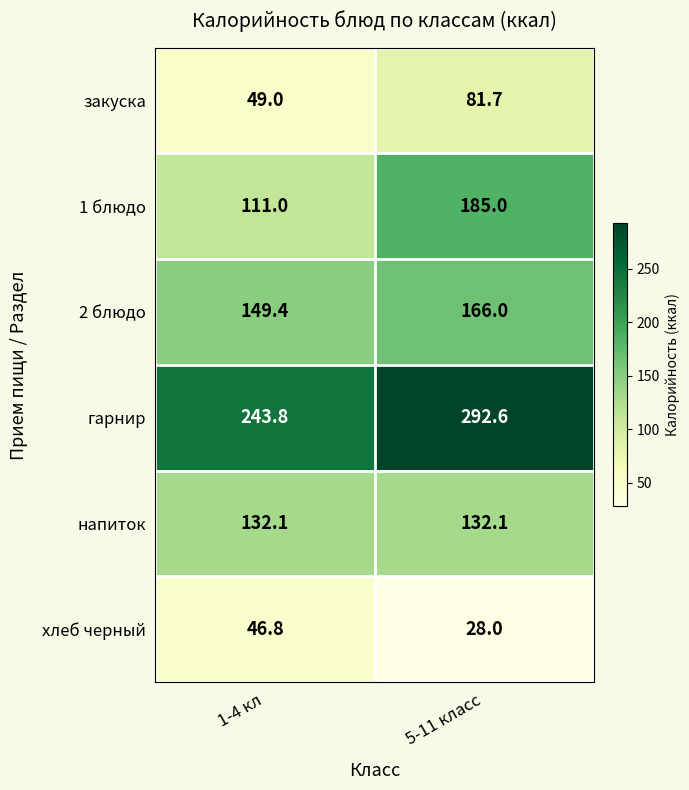

True or false: гарнир has a value of 394.5 at 5-11 класс.

False